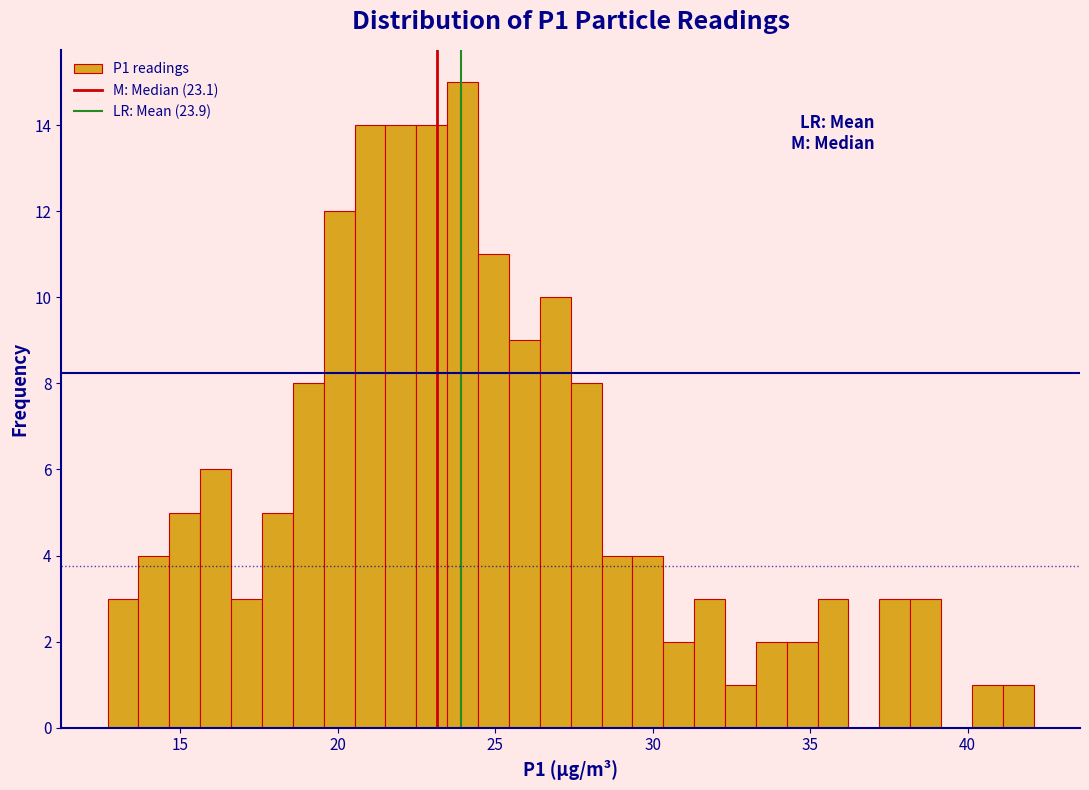

Around what value on the x-axis is the tallest bar? Give the approximate position of its centre, as read against the axis.

24.0